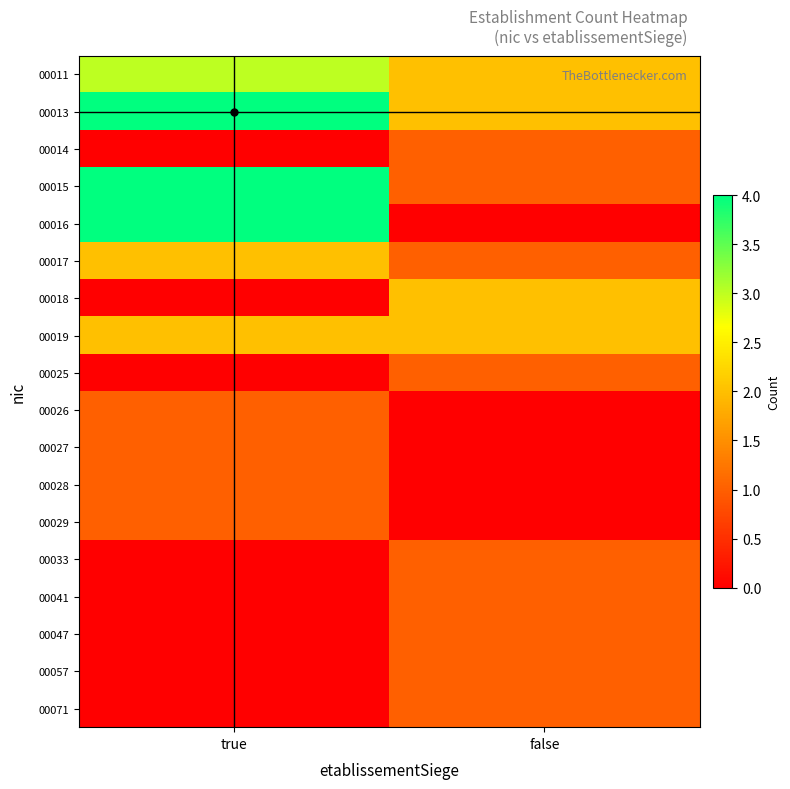

What is the greatest value displayed?

4